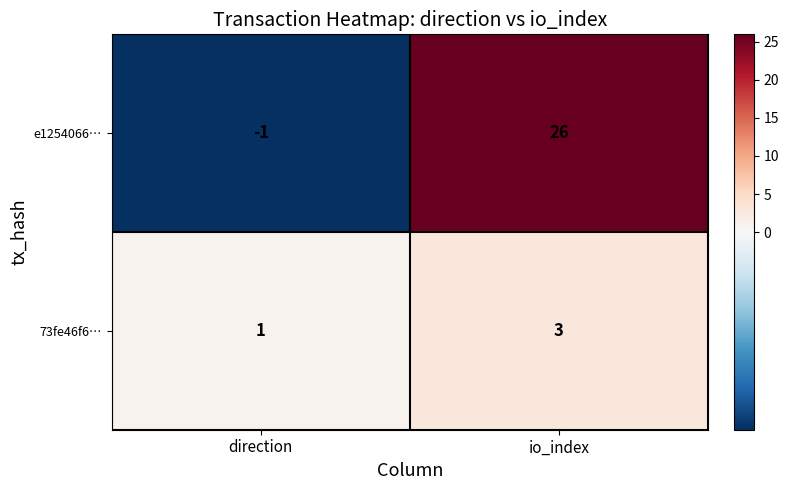

List the series in order of their overall mean, highest first.

e1254066…, 73fe46f6…